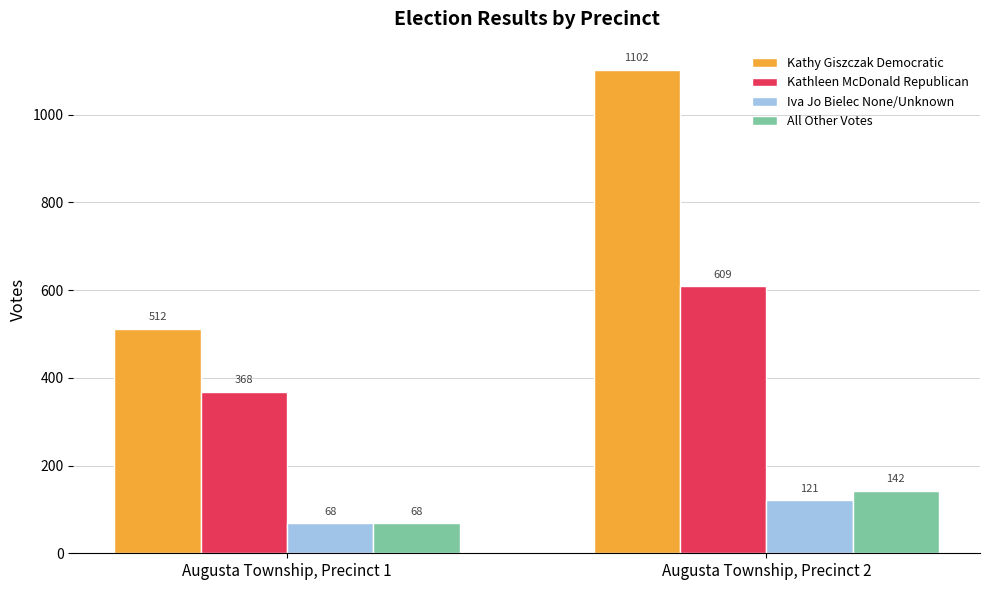

What is the total value across all series at Augusta Township, Precinct 1?

1016